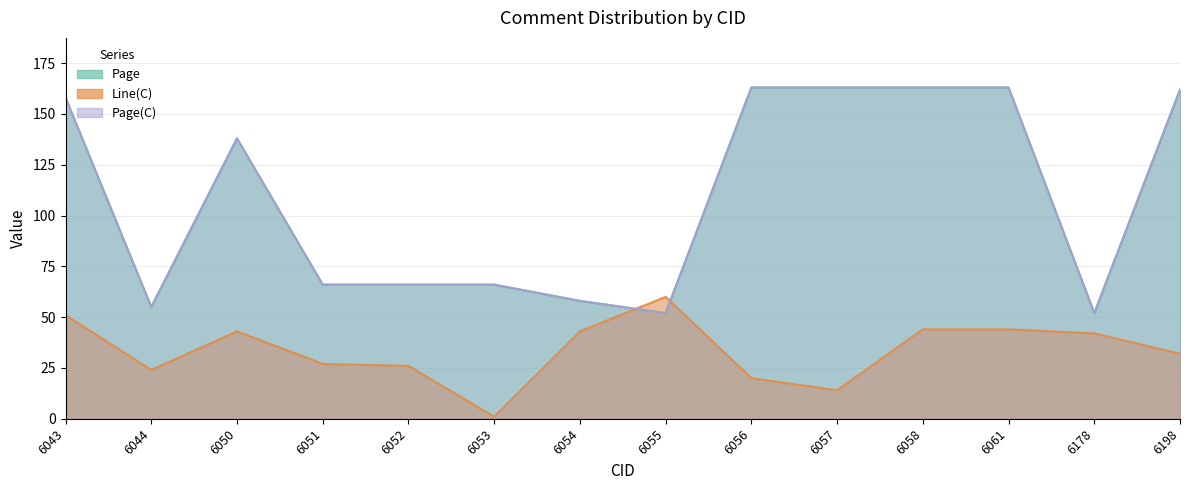

The Page(C) series shows 158 at 6043. True or false?

True